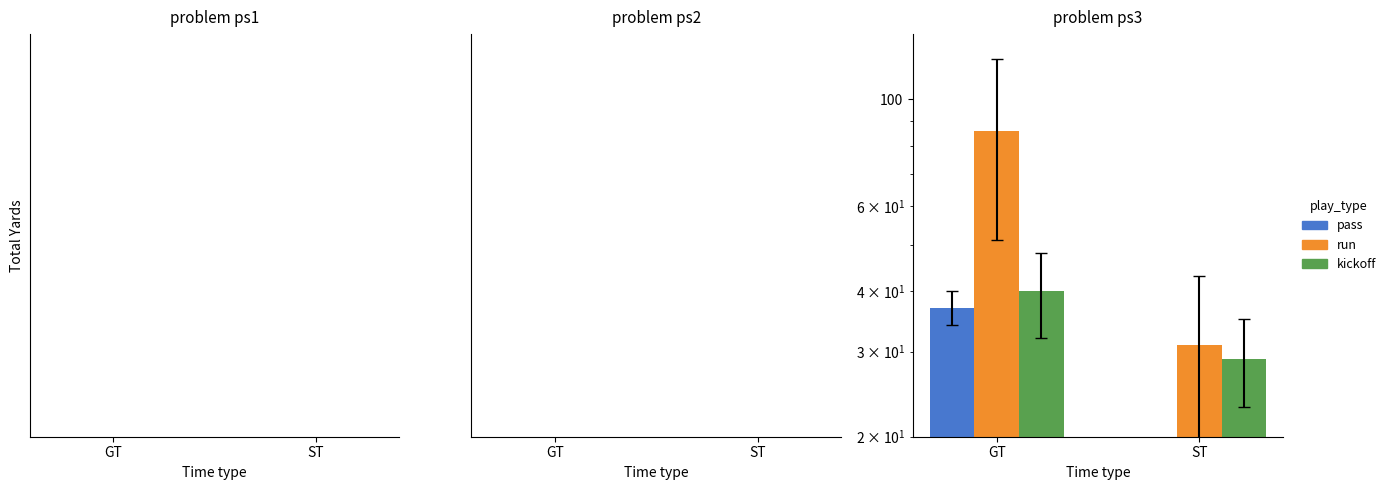

What position from the right is ST?

1